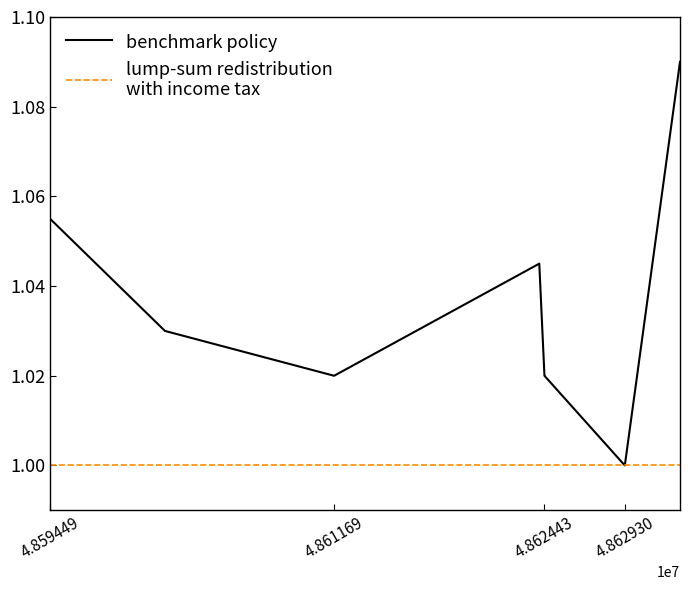

Does the chart have visible grid lines?

No